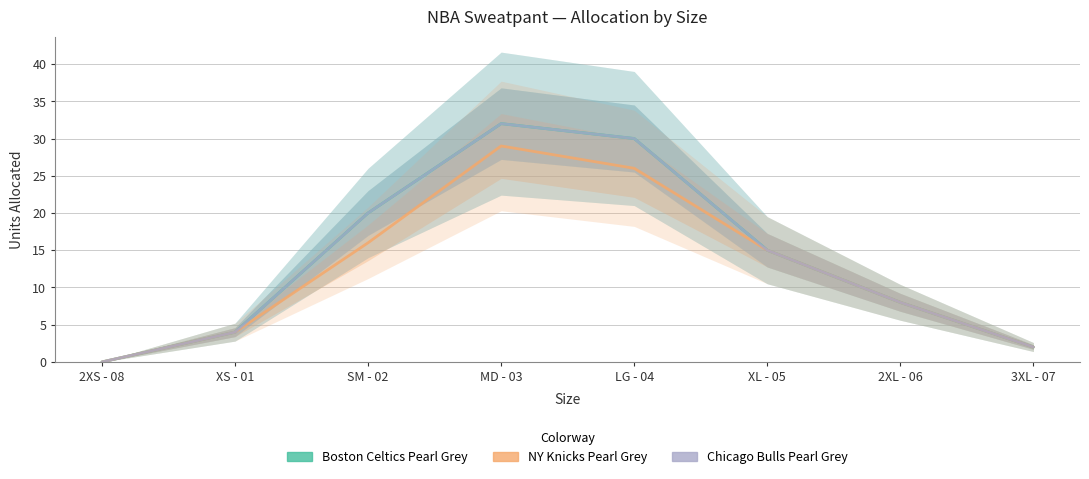

At which category is the sum across all series the highest?

MD - 03